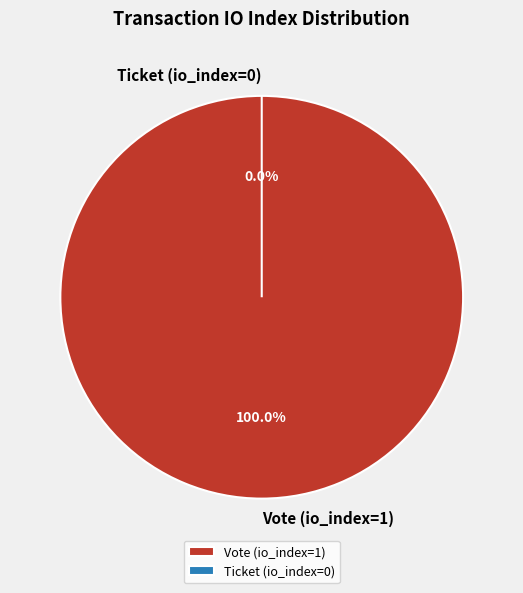

Combined, do Ticket (io_index=0) and Vote (io_index=1) account for over 50%?

Yes